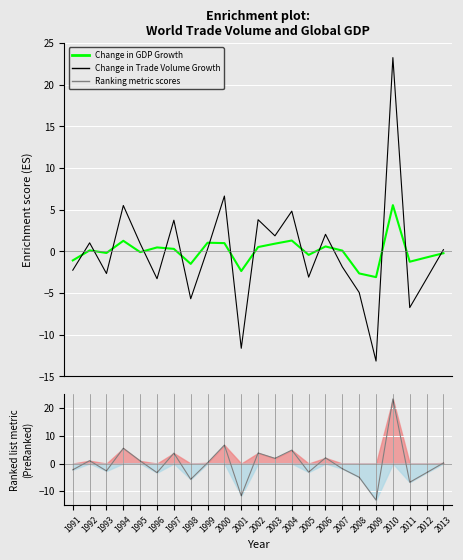

Reading right to left, transcribe all the data shown in this chart.

Change in GDP Growth: 2013=-0.2	2012=-0.7	2011=-1.2	2010=5.6	2009=-3.1	2008=-2.6	2007=0.1	2006=0.6	2005=-0.4	2004=1.3	2003=0.9	2002=0.5	2001=-2.4	2000=1.0	1999=1.0	1998=-1.5	1997=0.3	1996=0.5	1995=-0.1	1994=1.3	1993=-0.2	1992=0.1	1991=-1.1
Change in Trade Volume Growth: 2013=0.2	2012=-3.3	2011=-6.7	2010=23.3	2009=-13.2	2008=-4.9	2007=-1.9	2006=2.1	2005=-3.1	2004=4.8	2003=1.9	2002=3.8	2001=-11.6	2000=6.6	1999=0.3	1998=-5.7	1997=3.7	1996=-3.3	1995=0.9	1994=5.5	1993=-2.7	1992=1.0	1991=-2.3